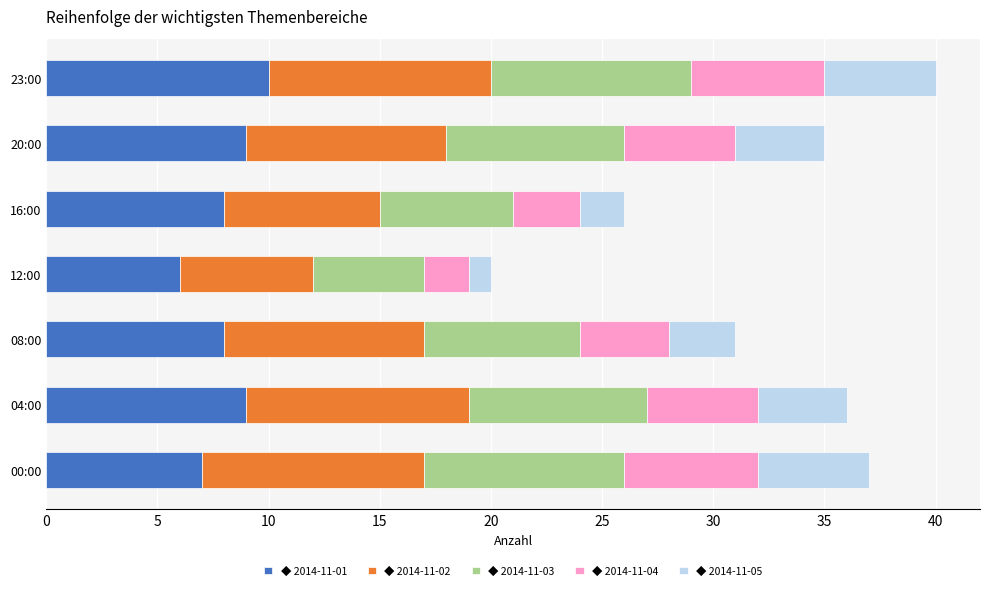

What is the total value across all series at 23:00?

40